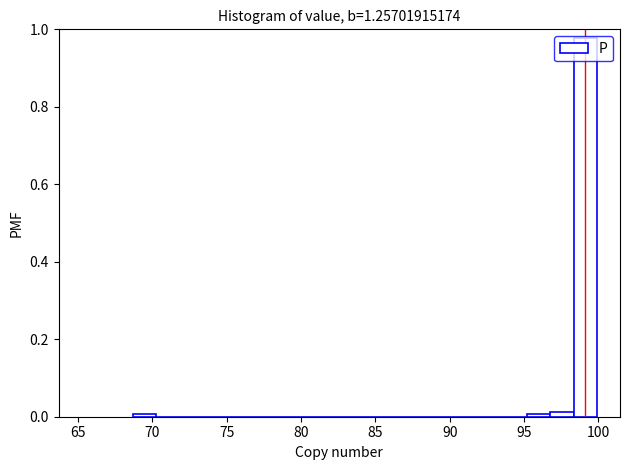

Around what value on the x-axis is the tallest bar? Give the approximate position of its centre, as read against the axis.

99.0